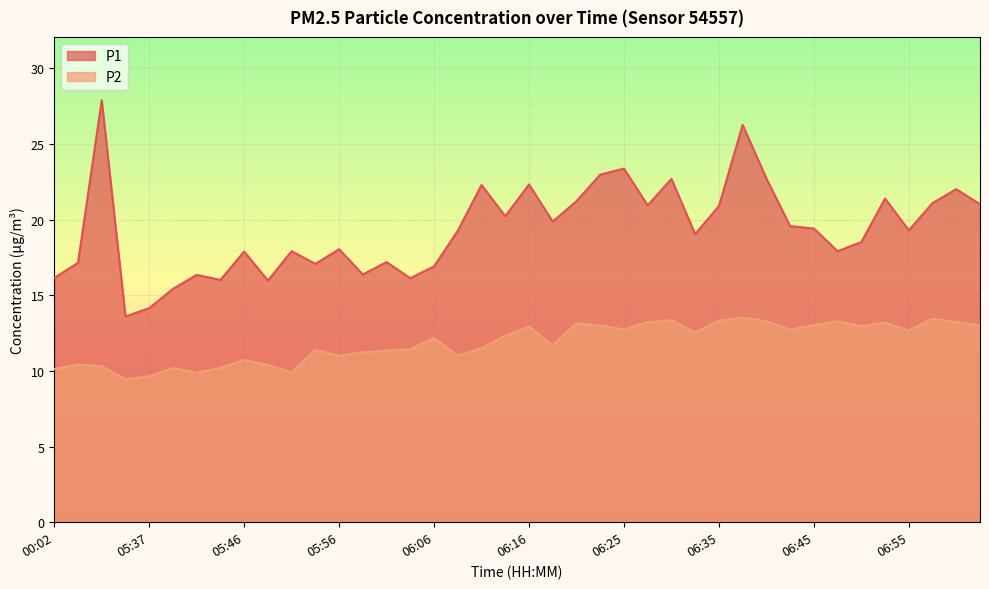

What is the label of the 17th point from the left?

06:06